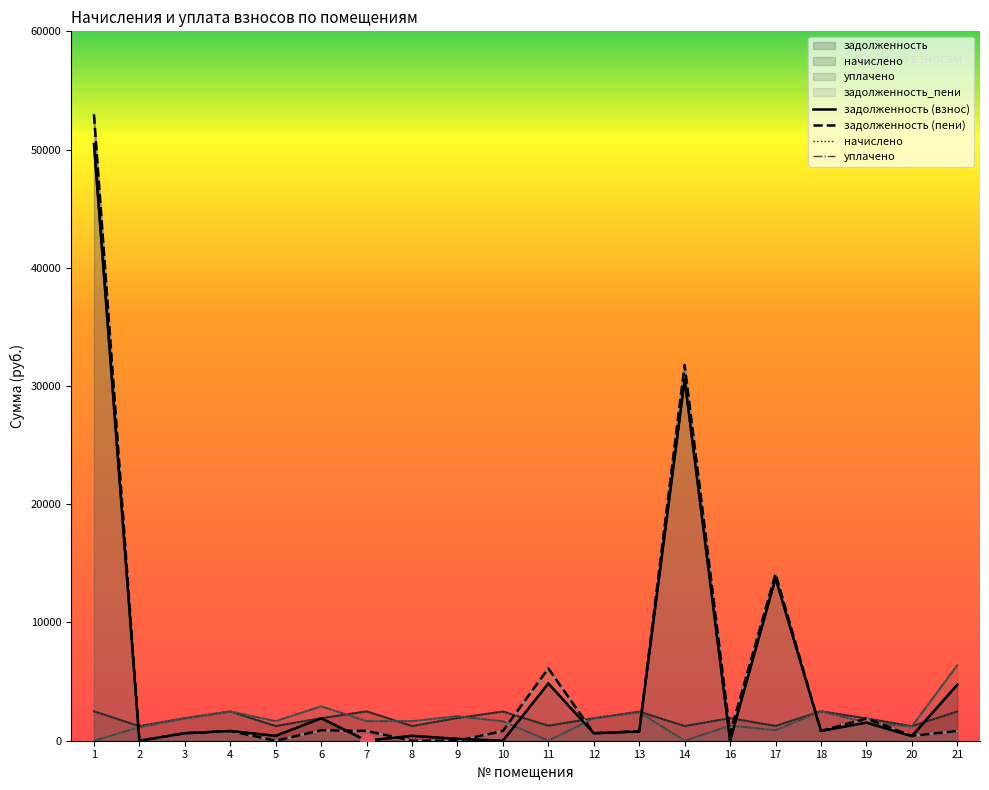

Which series has the largest range (max minus min)?

задолженность_пени